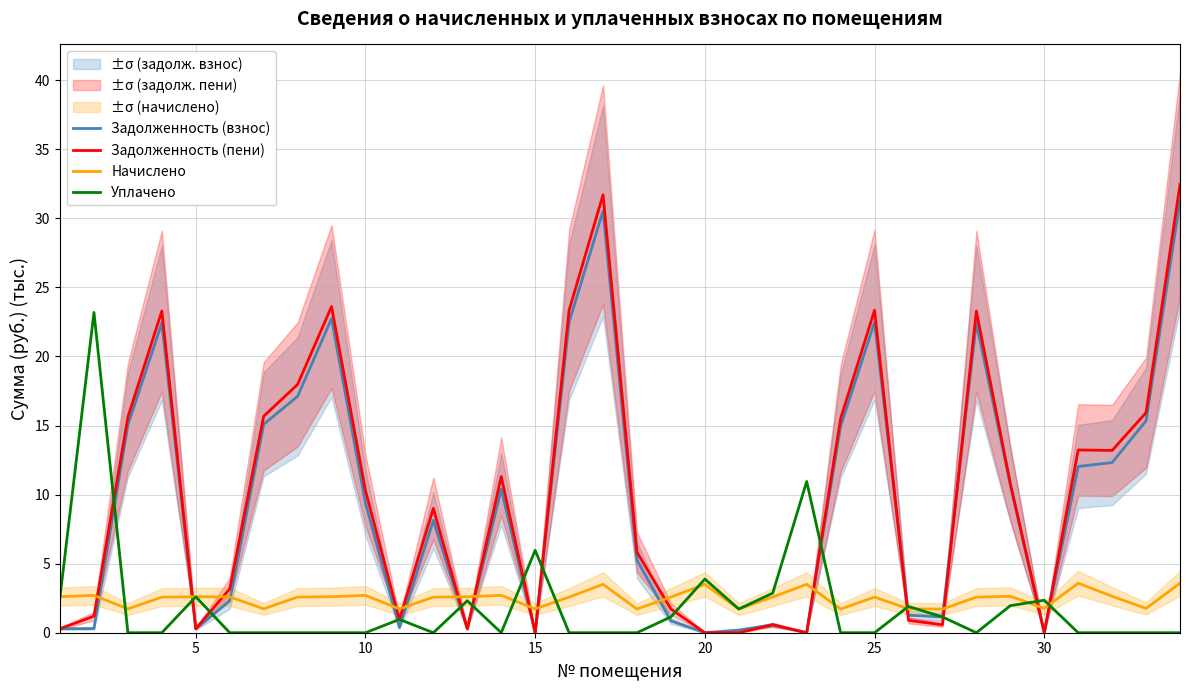

After their last crossing, which series has the higher values: Задолженность (пени) or Задолженность (взнос)?

Задолженность (пени)